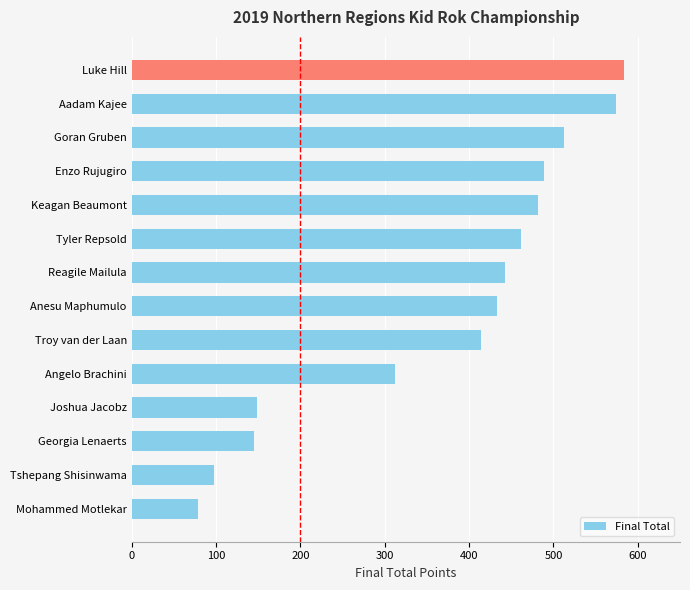

Is it true that the value at Reagile Mailula is 725?

False